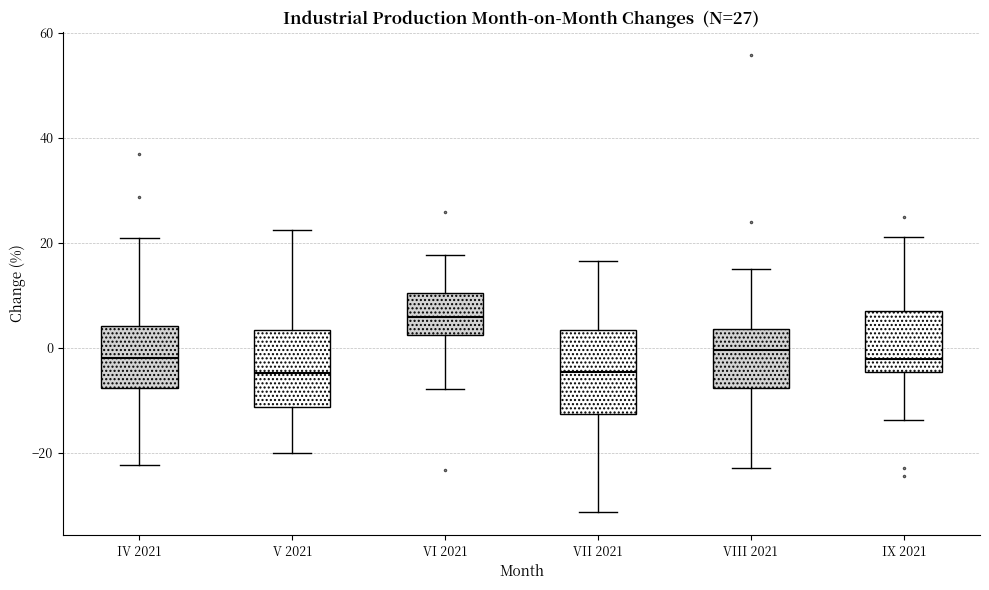

Reading left to right, transcribe this box plot: for each box, give where its median line is, the range the box spans, and where its two whiskers end, as read against the y-axis. The values are not printed on the chart, so give them approximately, as read against the axis.

IV 2021: median -2, box -8 to 4, whiskers -22 to 20
V 2021: median -4, box -12 to 4, whiskers -20 to 22
VI 2021: median 6, box 2 to 10, whiskers -8 to 18
VII 2021: median -4, box -12 to 4, whiskers -32 to 16
VIII 2021: median 0, box -8 to 4, whiskers -22 to 16
IX 2021: median -2, box -4 to 8, whiskers -14 to 22